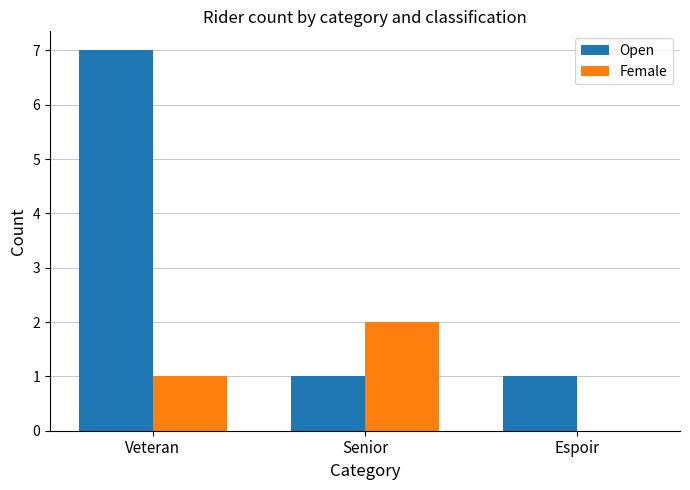

Reading right to left, extract all data points from this chart.

Open: Espoir=1	Senior=1	Veteran=7
Female: Espoir=0	Senior=2	Veteran=1